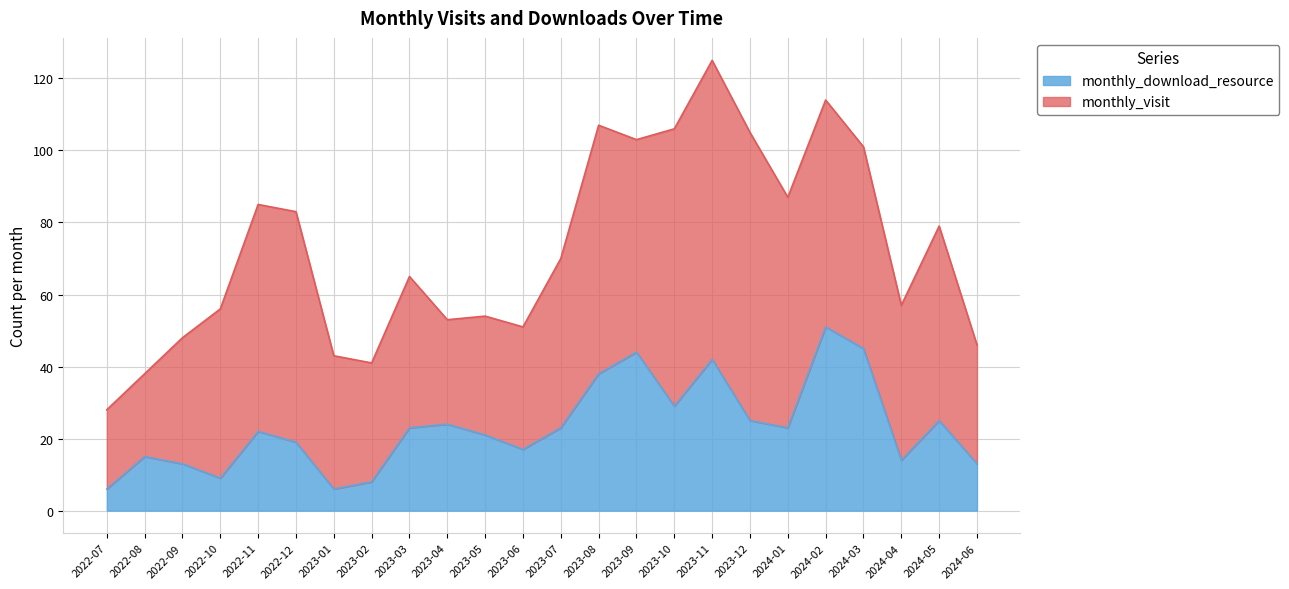

How many lines are shown in the chart?

2